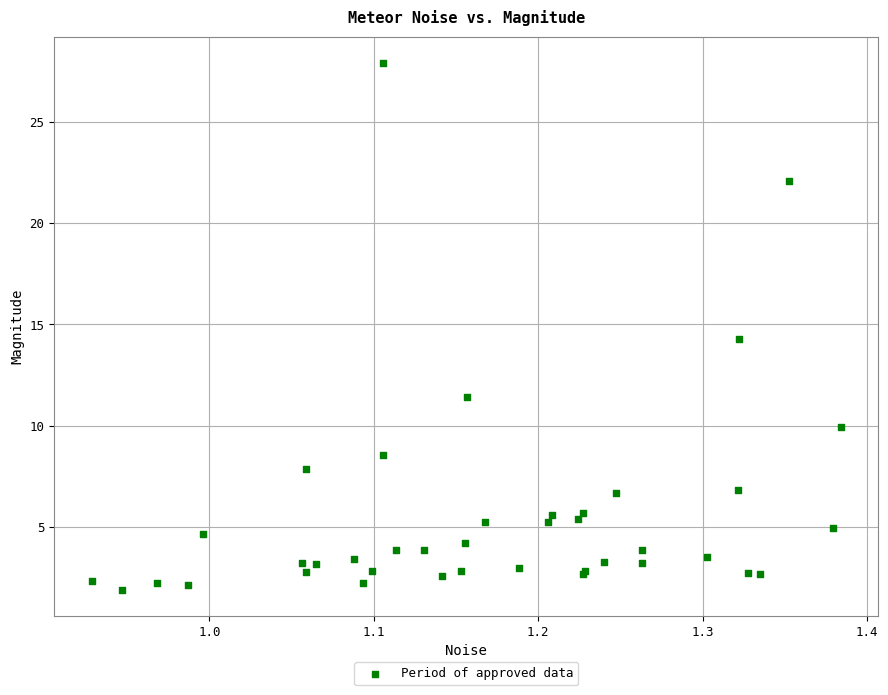

What Y value in the scatter plot is closest to 14?

14.3